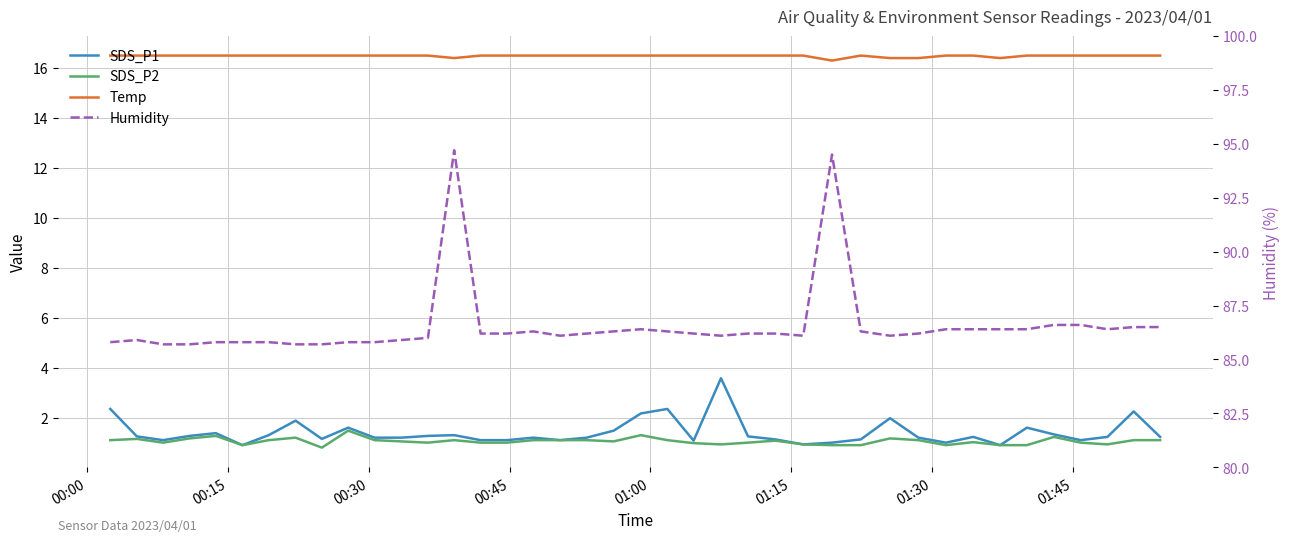

Which series has the largest range (max minus min)?

Humidity